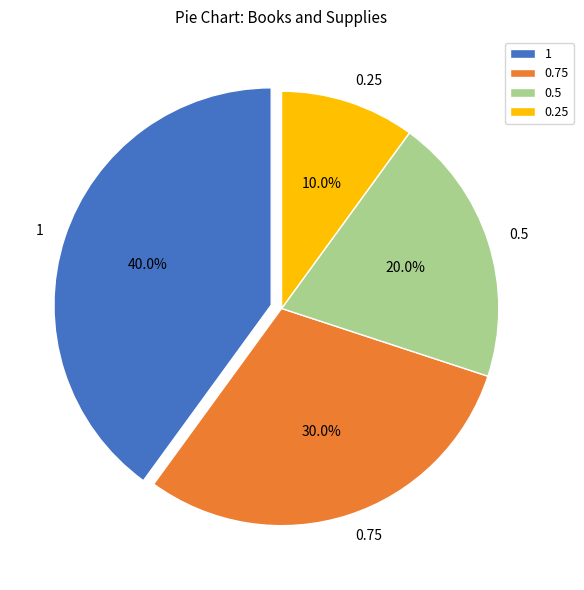

Which category has the biggest portion of the pie?

1